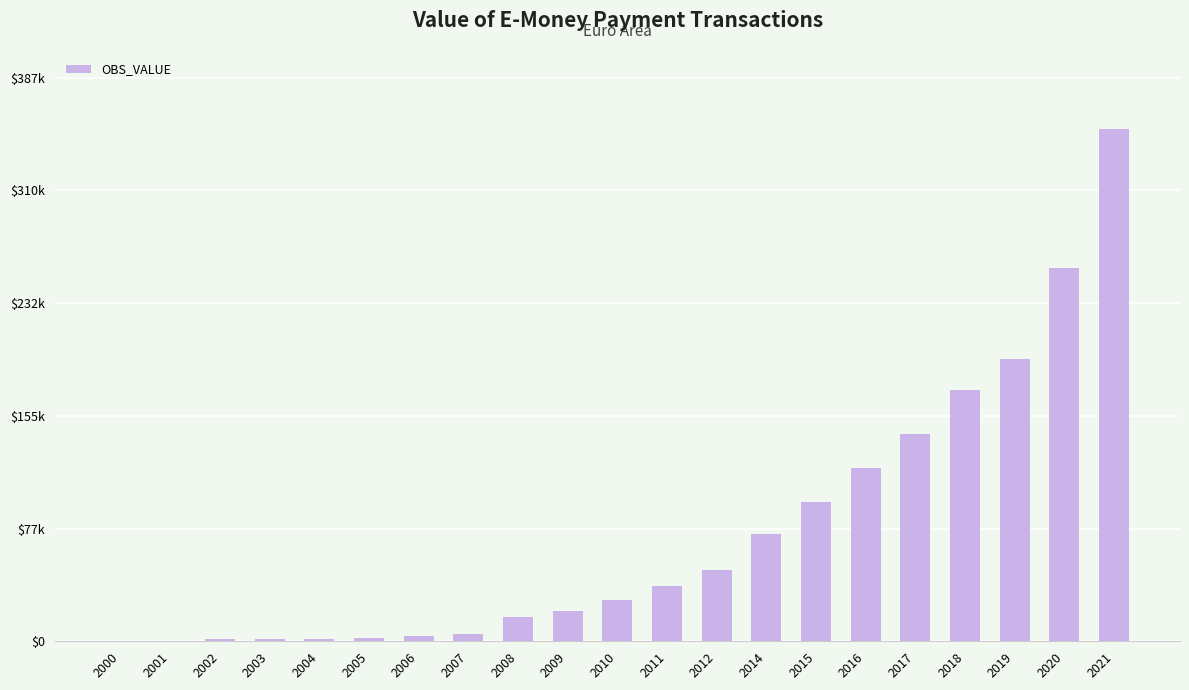

Is it true that the value at 2009 is 12026.6?

False